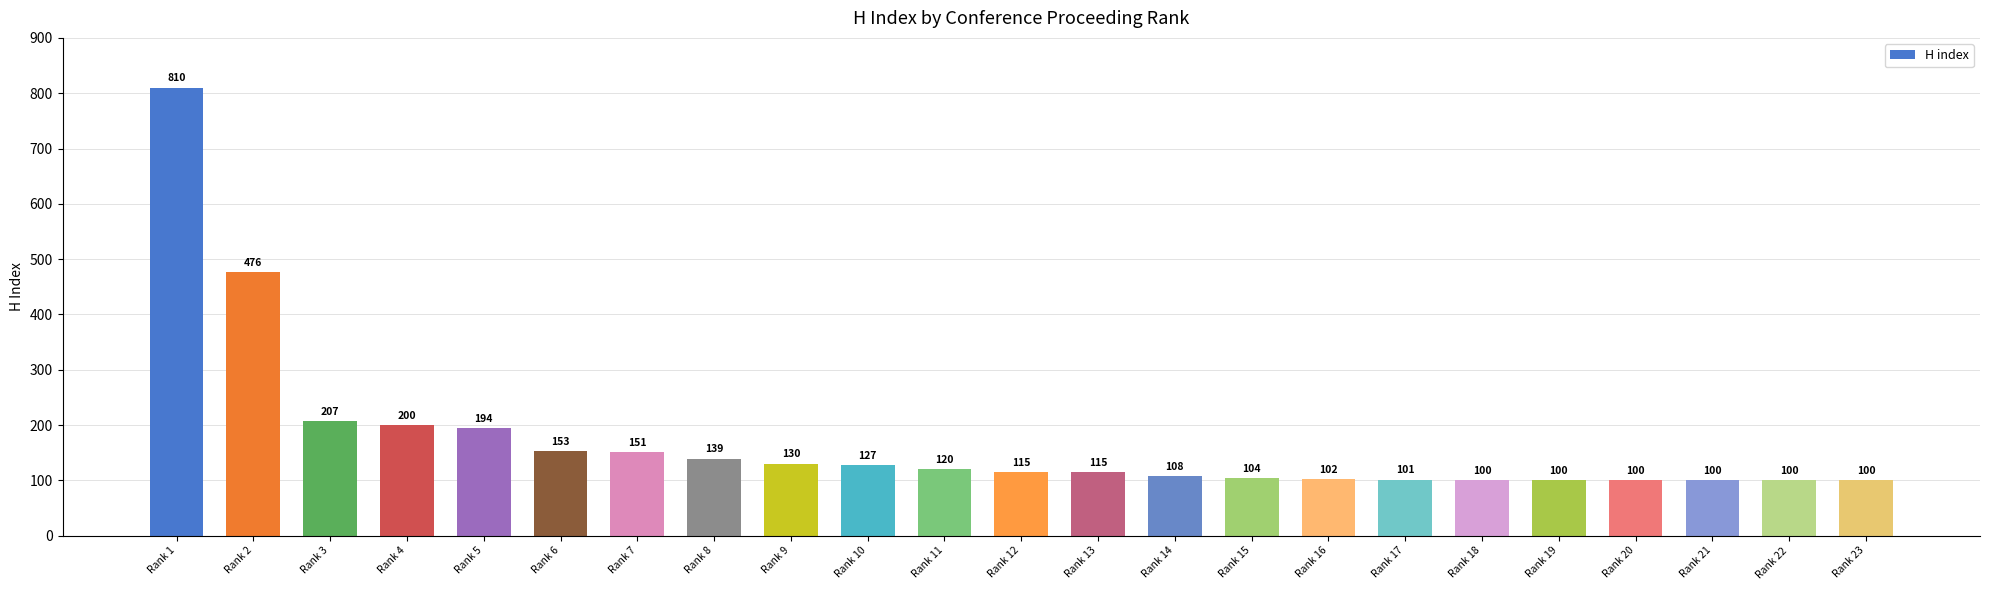

The value at Rank 5 is 194. True or false?

True